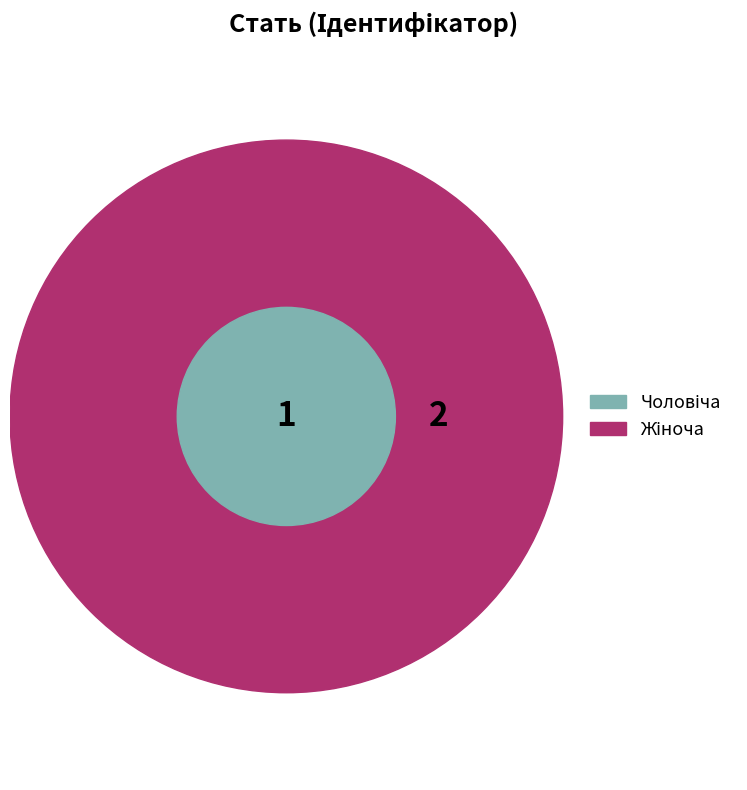

Approximately how many times larger is the value at Жіноча compared to Чоловіча?

2.0